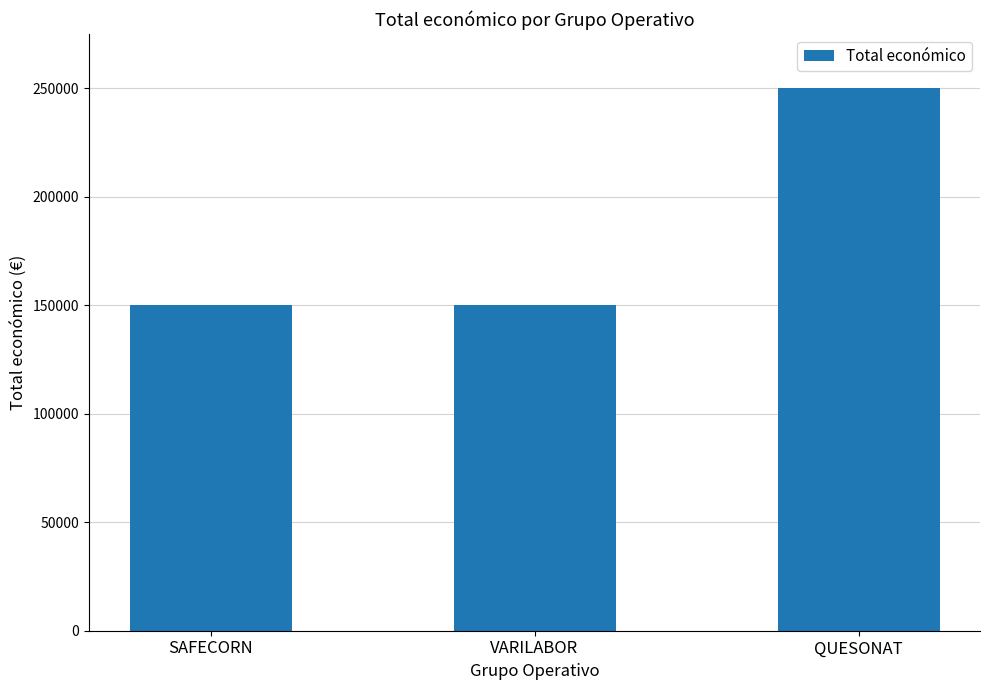

The value at SAFECORN is 150000. True or false?

True